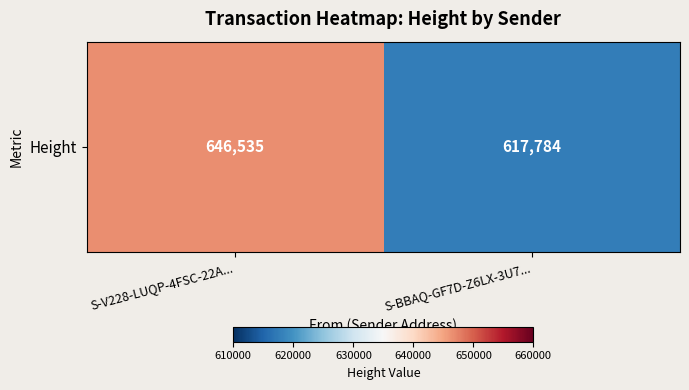

Is it true that the value at S-BBAQ-GF7D-Z6LX-3U7... is 617784?

True